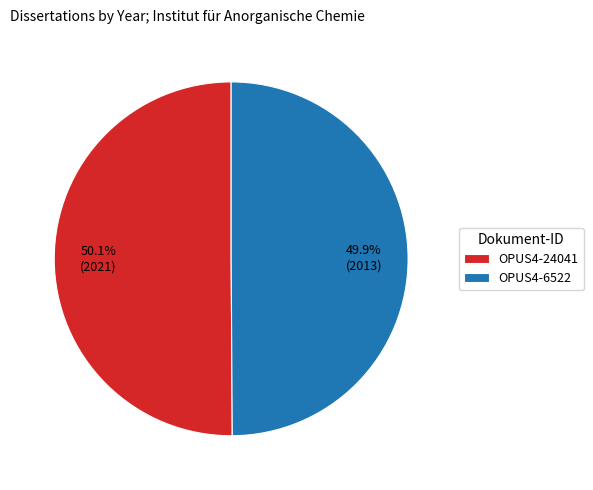

Does any single category account for the majority?

Yes